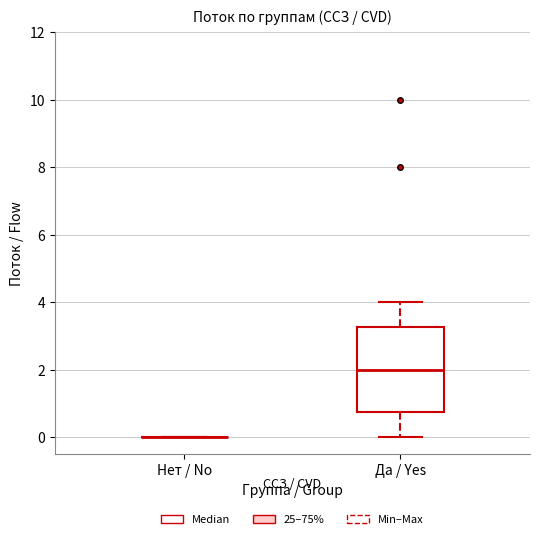

Reading left to right, read every box against the y-axis: the position of its median line, the range the box covers, and the ends of its whiskers. The values are not printed on the chart, so give them approximately, as read against the axis.

Нет / No: box collapsed to a line at 0.0, whiskers 0.0 to 0.0
Да / Yes: median 2.0, box 0.8 to 3.2, whiskers 0.0 to 4.0